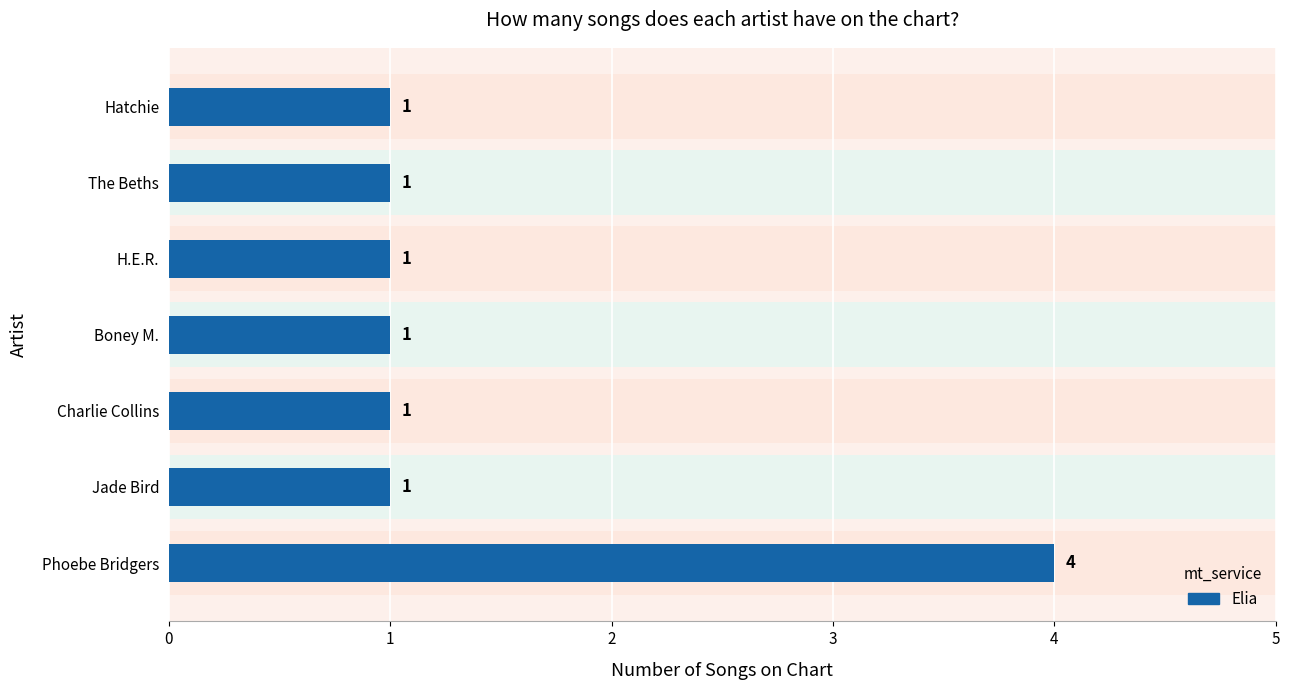

Is it true that the value at Boney M. is 1?

False